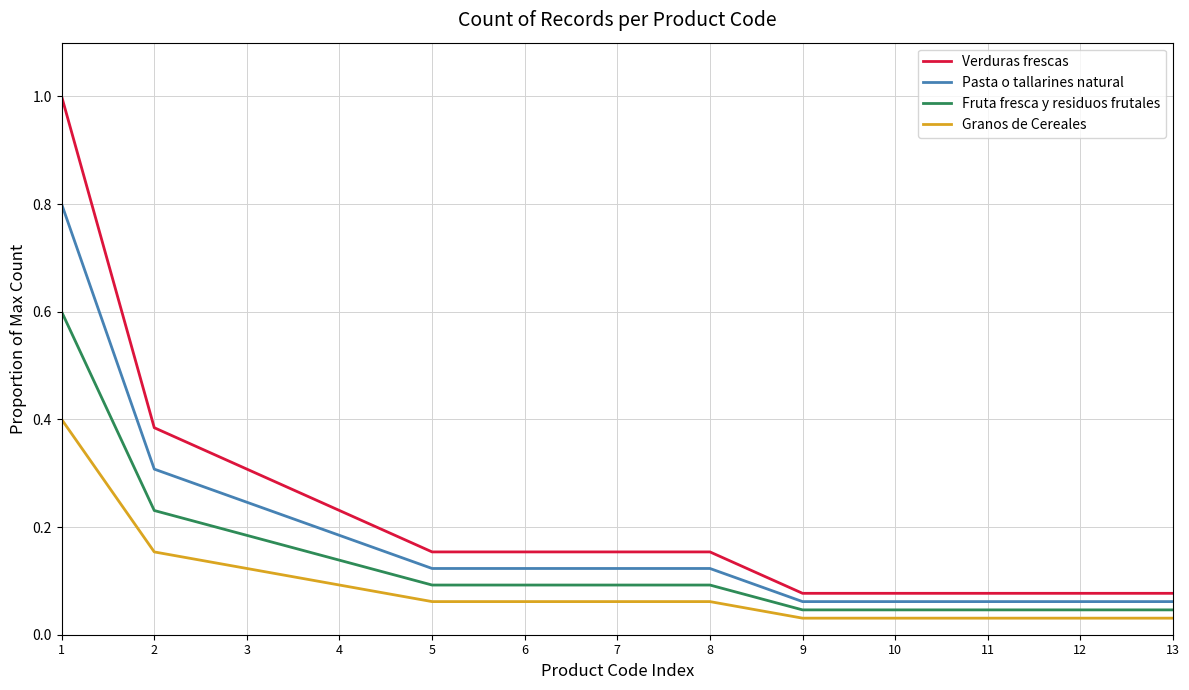

Is the value of Verduras frescas at 9 greater than the value of Fruta fresca y residuos frutales at 1?

No